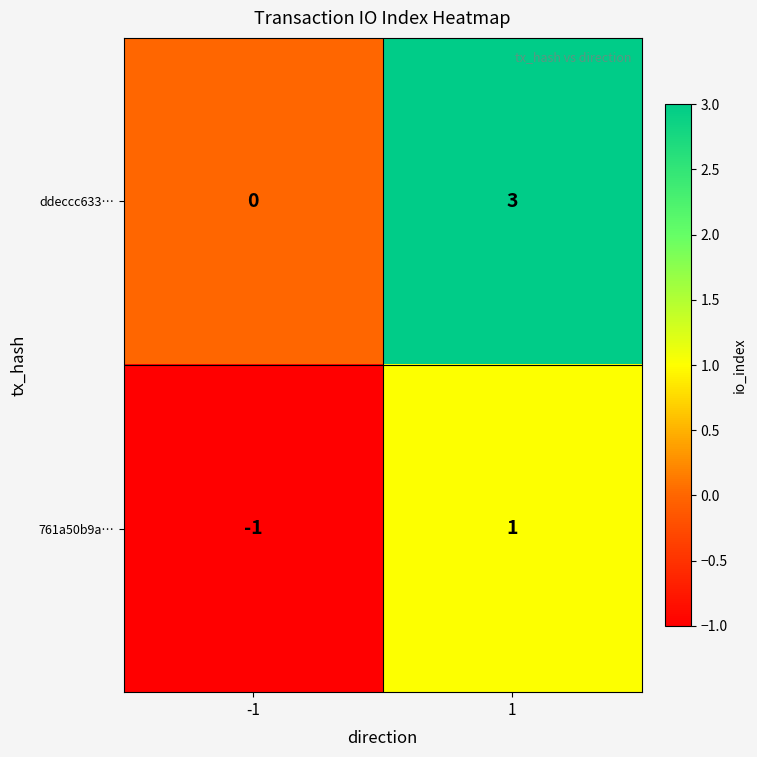

How many values in 761a50b9a… are below zero?

1